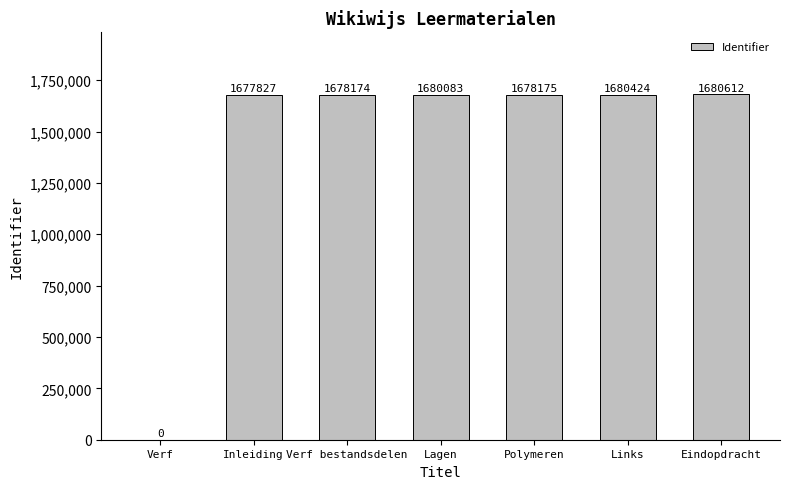

Count the number of categories in the chart.

7